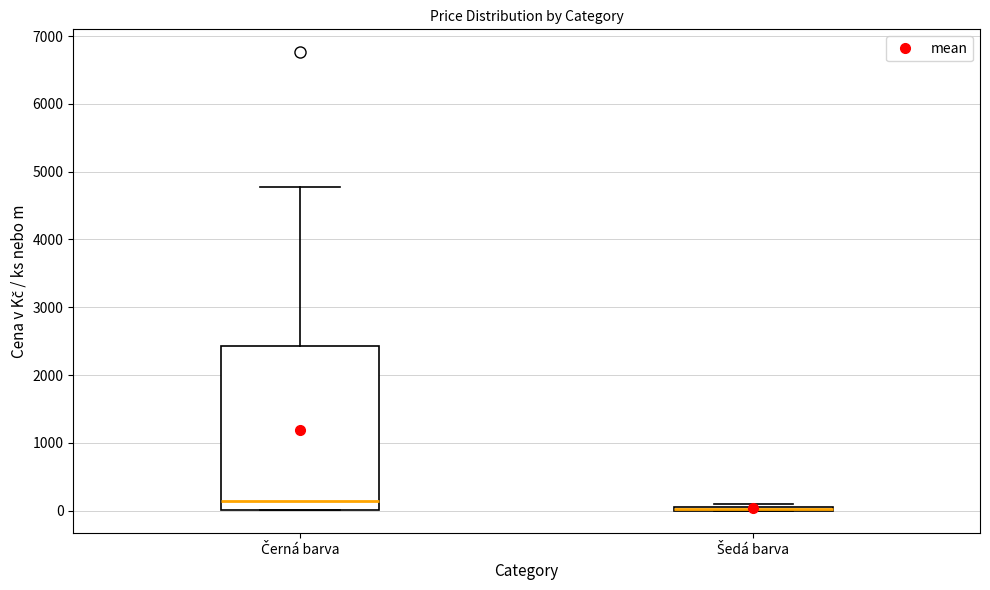

Where does the upper whisker of the box for Černá barva end on the y-axis? The values are not printed on the chart, so give them approximately, as read against the axis.

4800